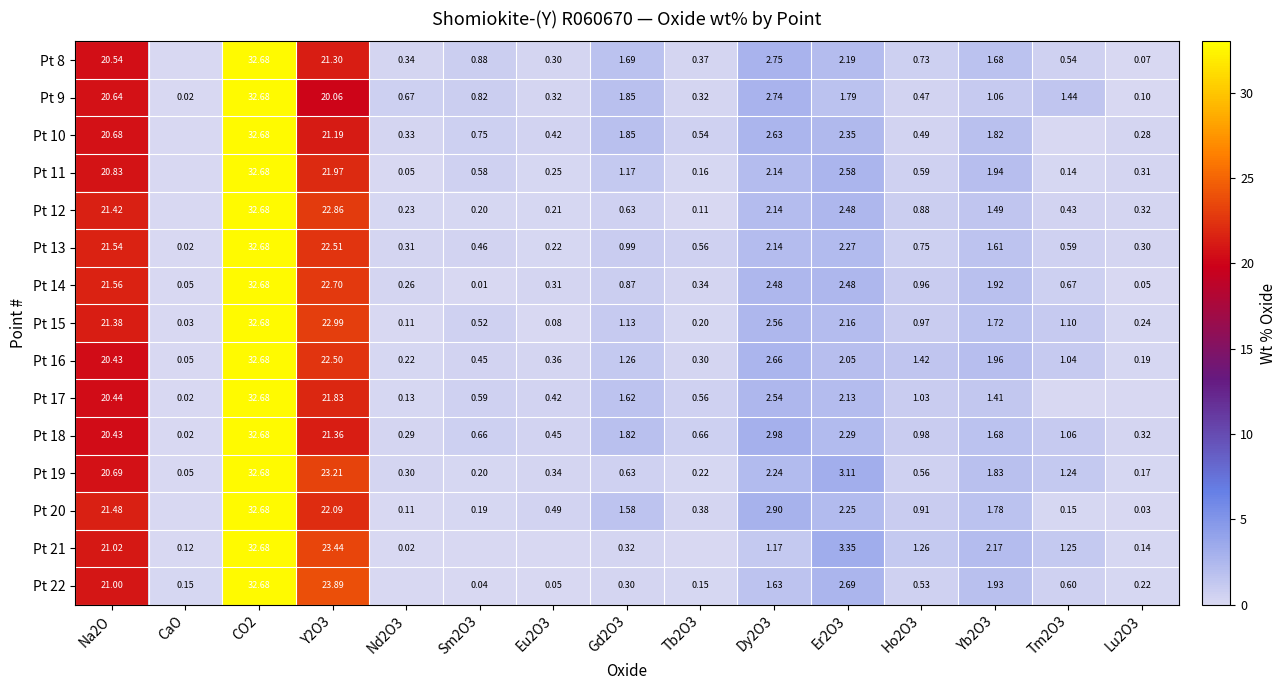

What is the average value of the Pt 22 series?

5.7